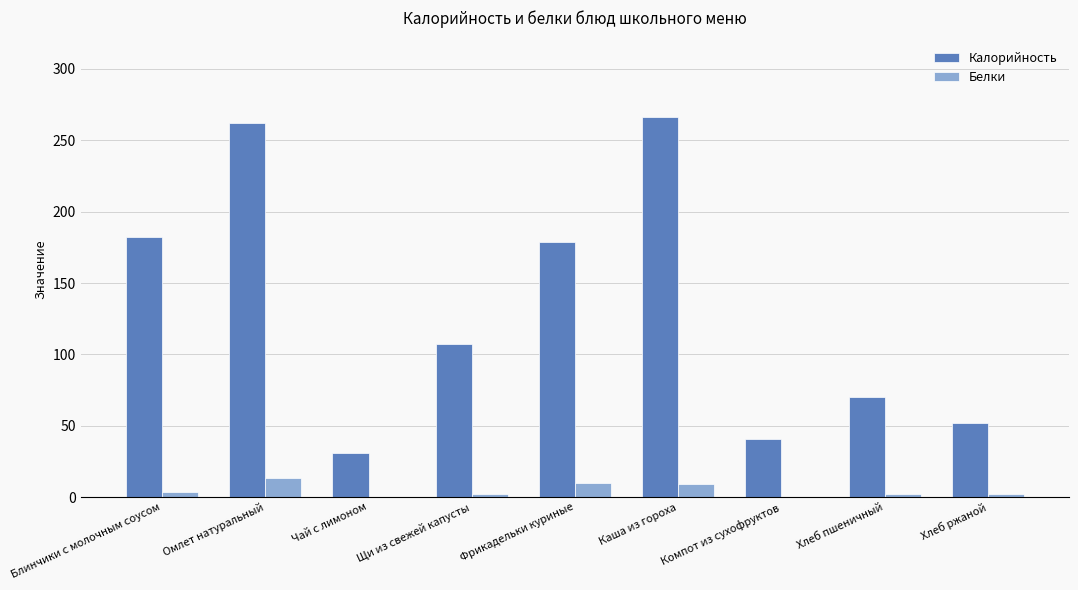

What is the spread (max minus min) of values at Щи из свежей капусты?

105.0